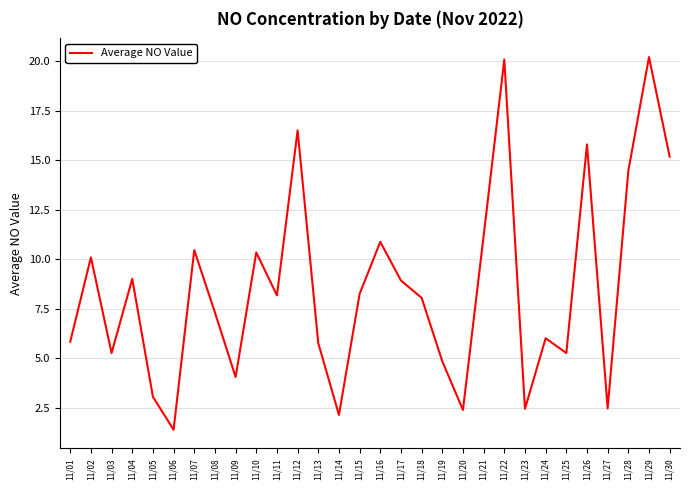

What is the smallest value displayed?

1.4